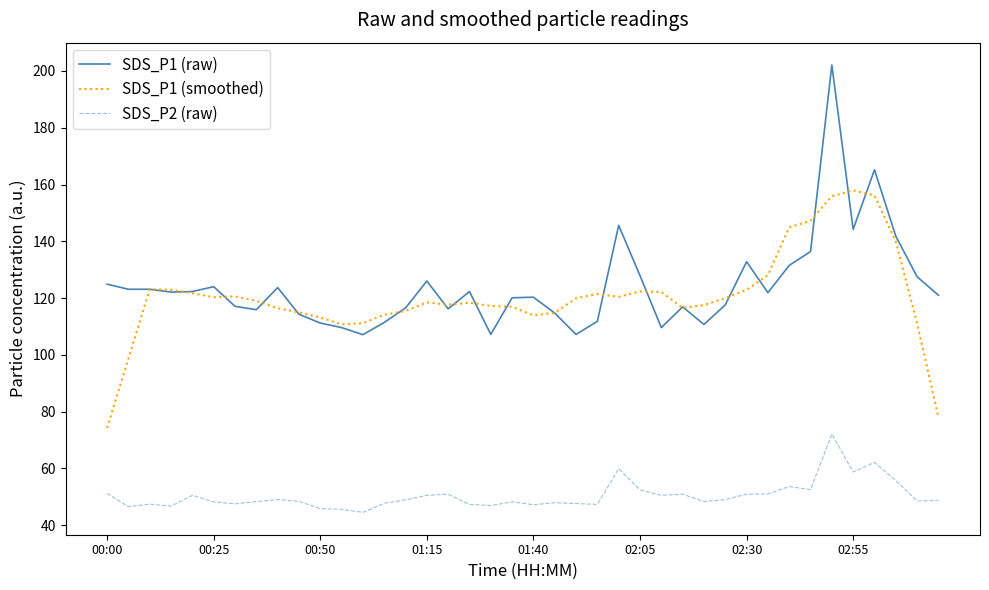

List the series in order of their peak value, lowest first.

SDS_P2 (raw), SDS_P1 (smoothed), SDS_P1 (raw)